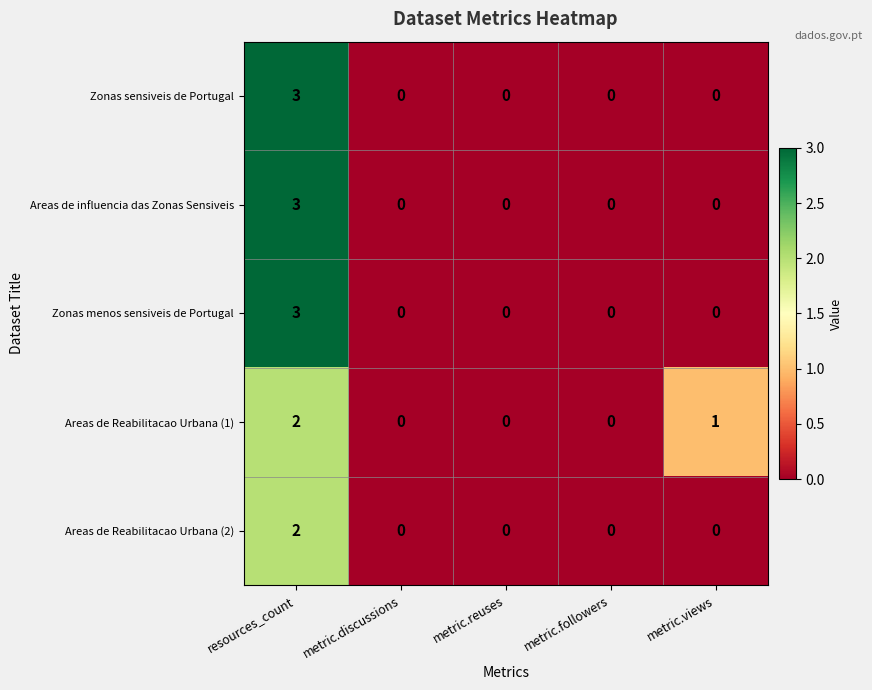

Count the Areas de Reabilitacao Urbana (1) values in the range 0 to 1.

4